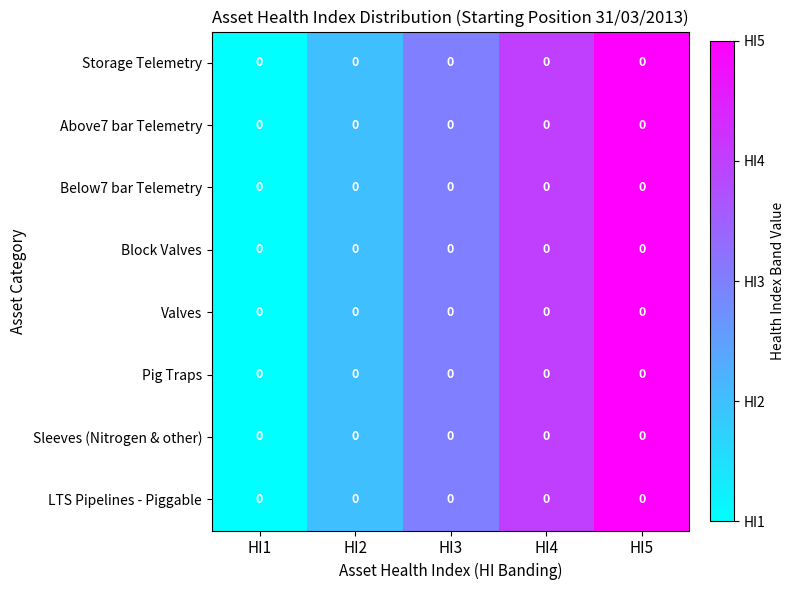

Which series has the largest total across all categories?

Storage Telemetry